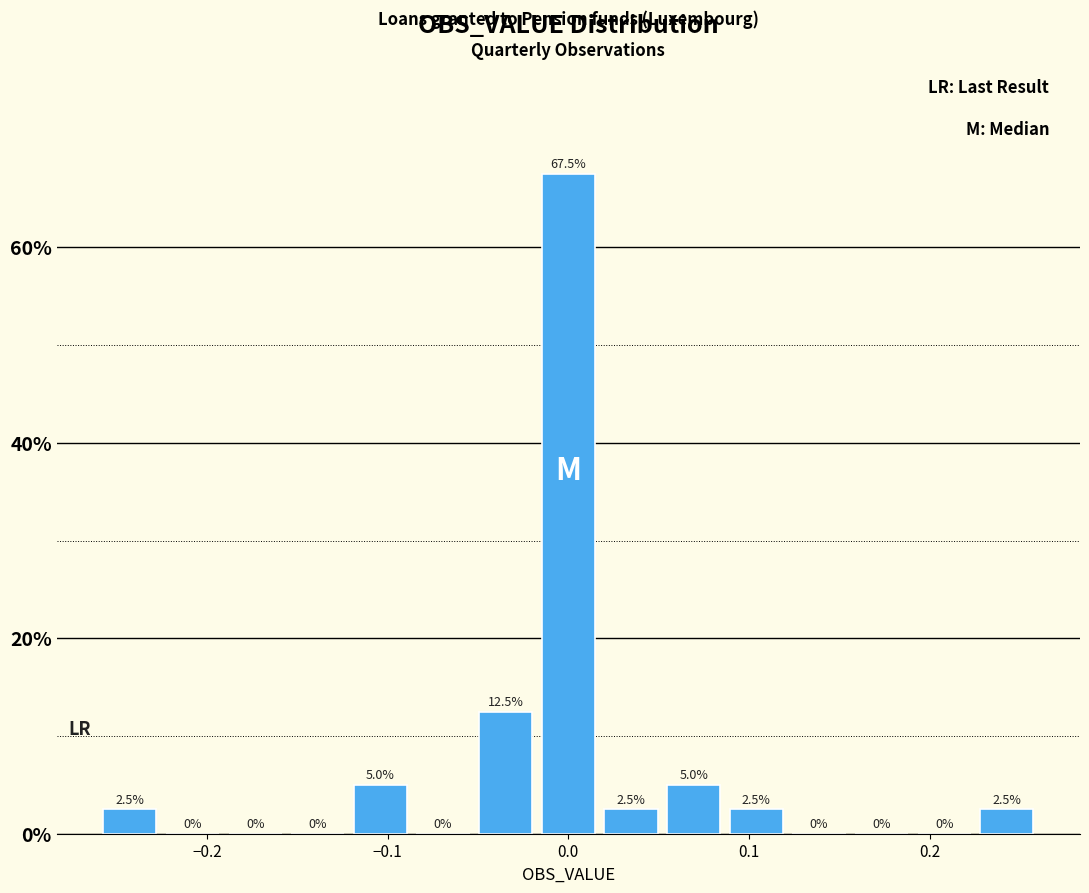

Read against the x-axis, roughly where is the centre of the tallest bar?

0.00